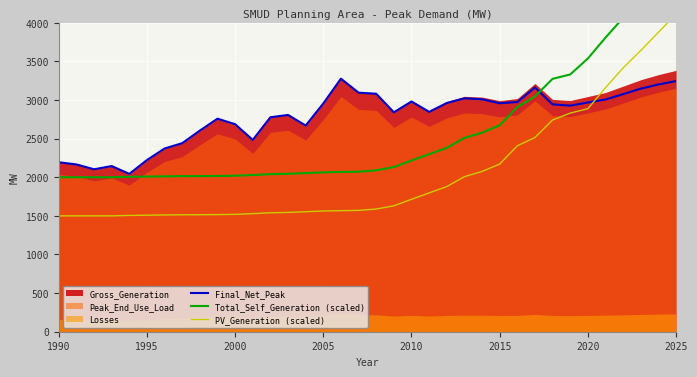

What is the lowest value of the Final_Net_Peak series?

2043.7